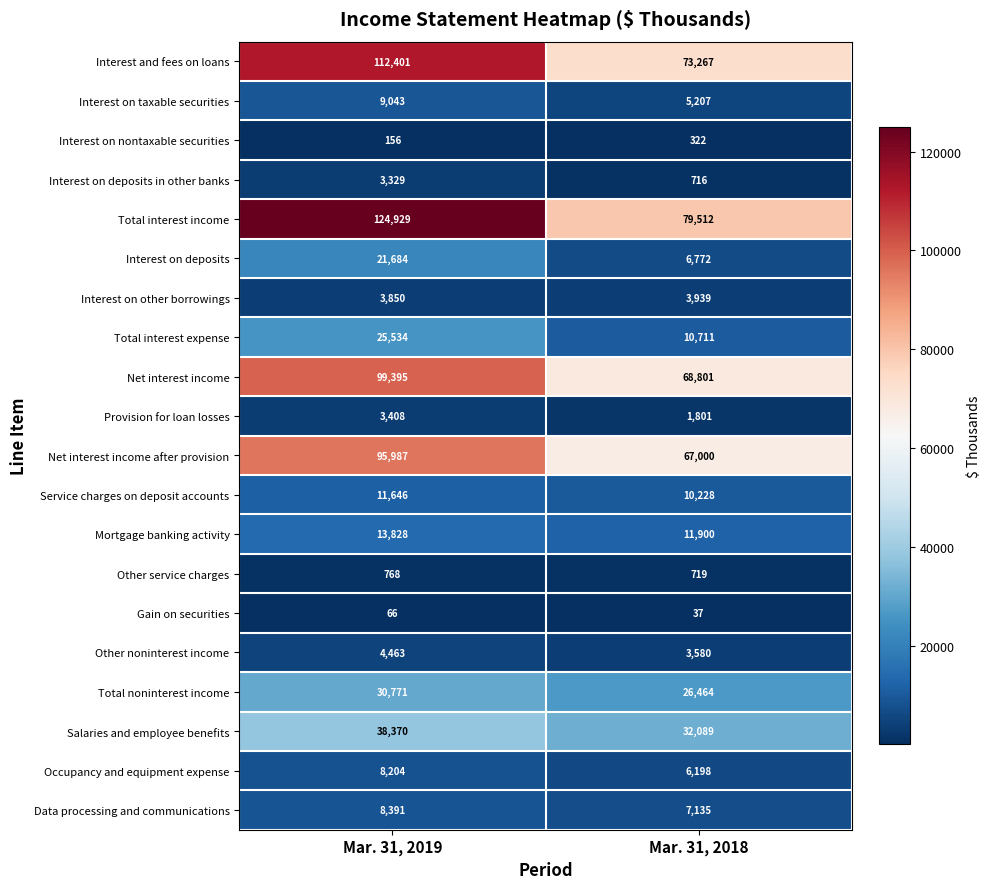

Between Mar. 31, 2019 and Mar. 31, 2018, which series saw the biggest shift?

Total interest income